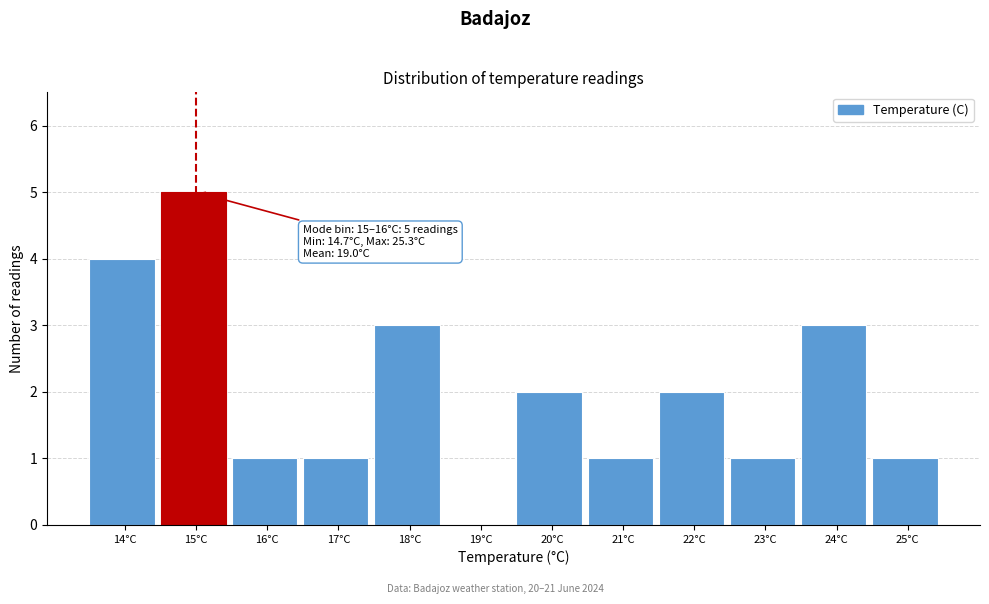

Reading left to right, what are all the values shown in this chart?

14°C=4	15°C=5	16°C=1	17°C=1	18°C=3	19°C=0	20°C=2	21°C=1	22°C=2	23°C=1	24°C=3	25°C=1